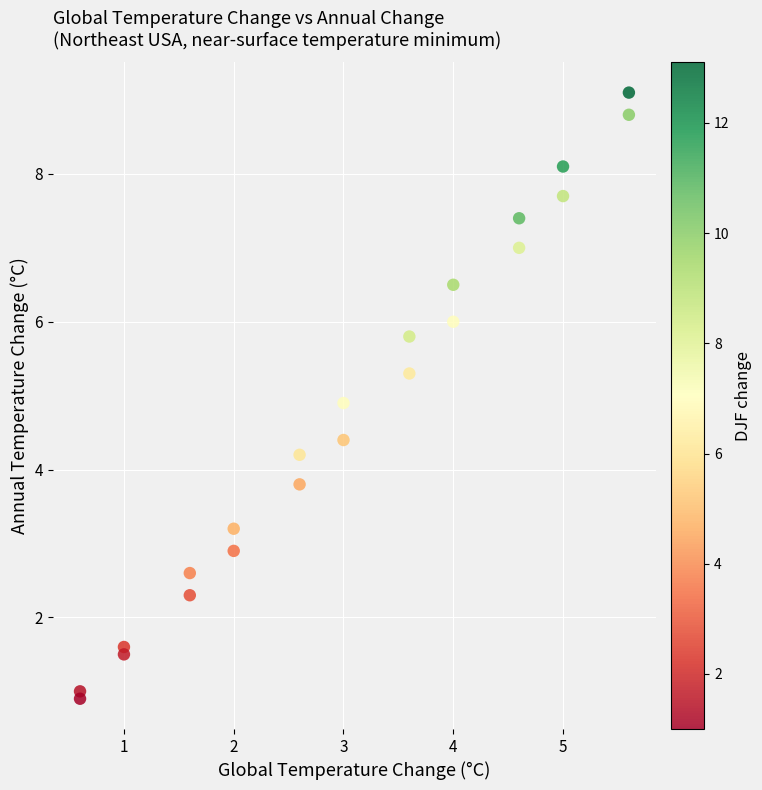

What Y value in the scatter plot is closest to 5?

4.9